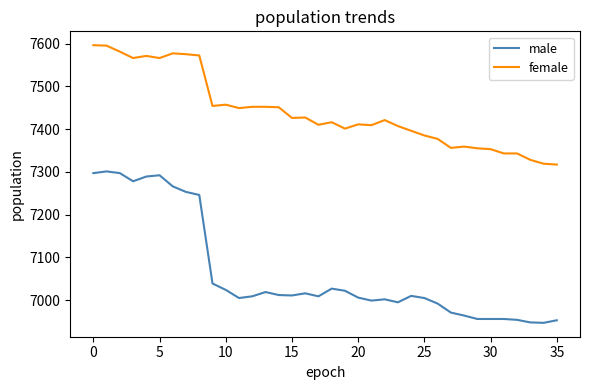

List the series in order of their overall mean, highest first.

female, male